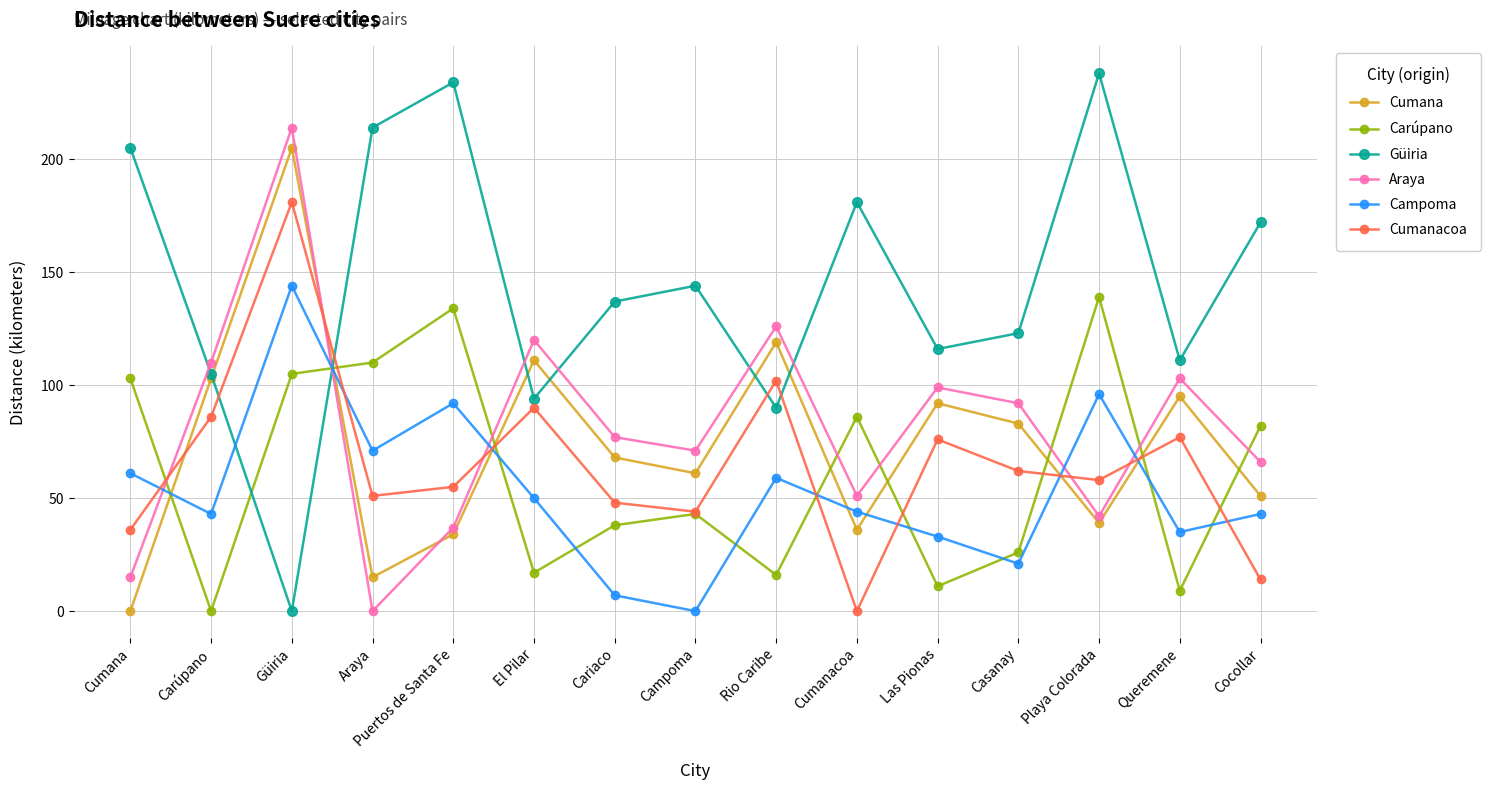

The value of Güiria at Queremene is 153. True or false?

False